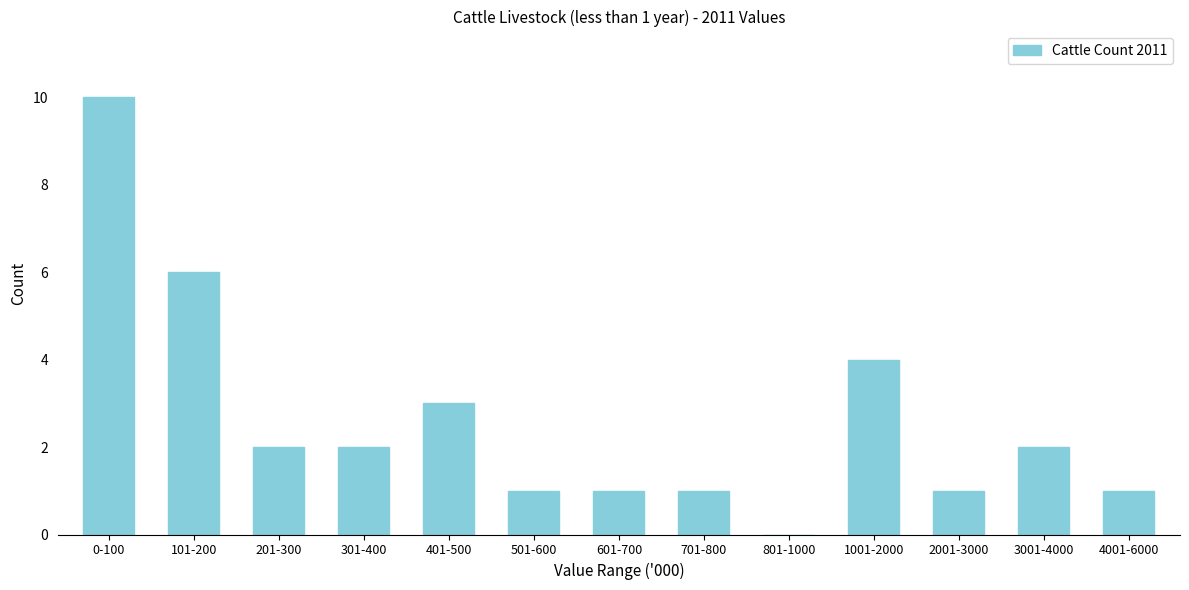

Reading left to right, list all the values displayed in this chart.

0-100=10	101-200=6	201-300=2	301-400=2	401-500=3	501-600=1	601-700=1	701-800=1	801-1000=0	1001-2000=4	2001-3000=1	3001-4000=2	4001-6000=1